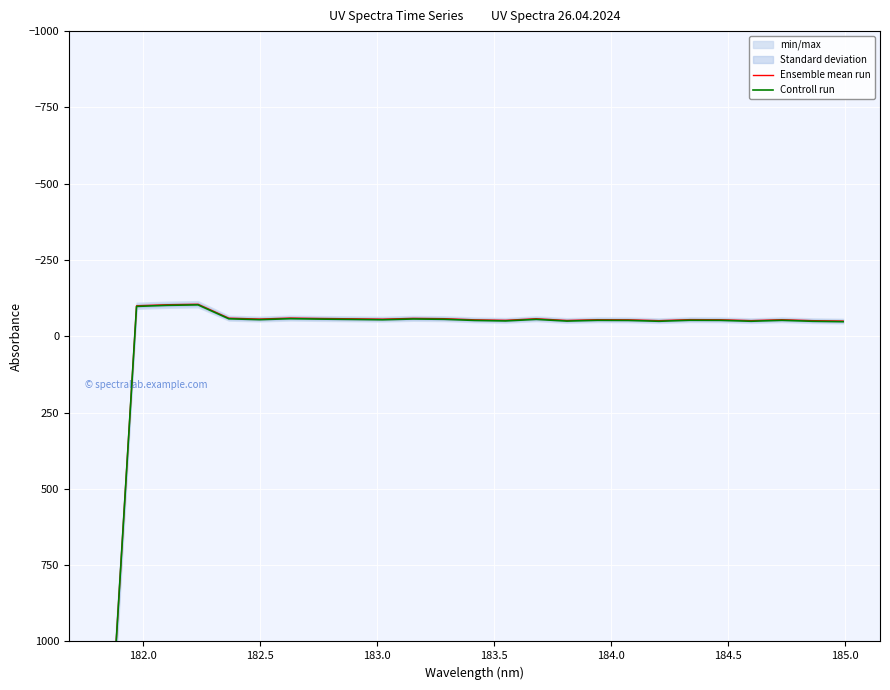

True or false: Ensemble mean run and Controll run cross at least once.

False